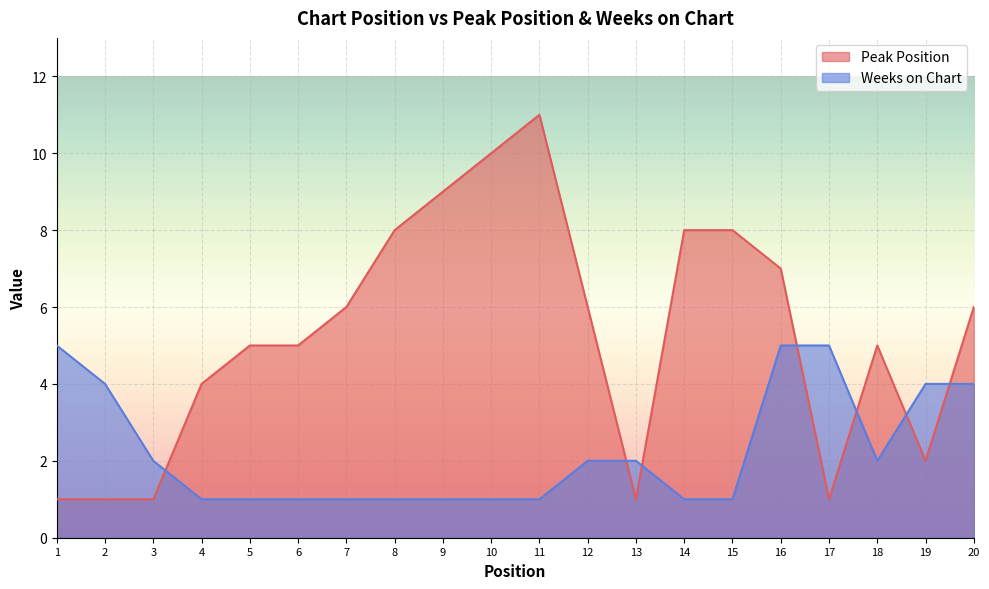

True or false: Weeks on Chart has a value of 5 at 16.

True